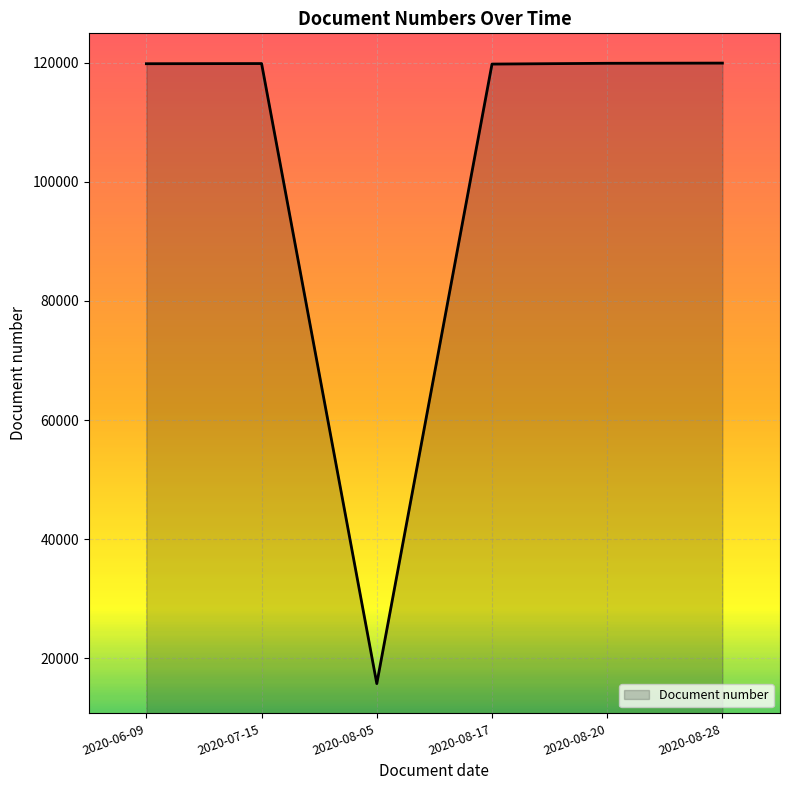

What is the difference between the second highest and minimum values?

104232